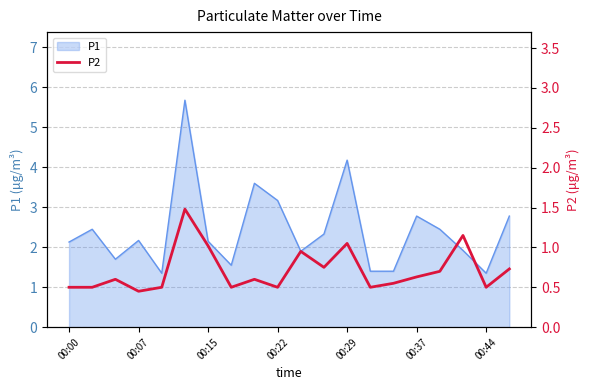

What is the difference between the second highest and second lowest values?

0.6